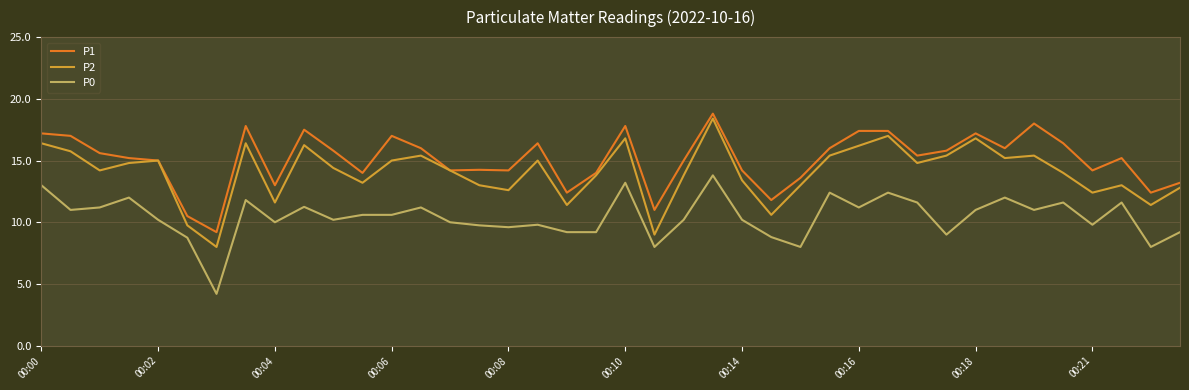

What is the smallest value displayed?

4.2